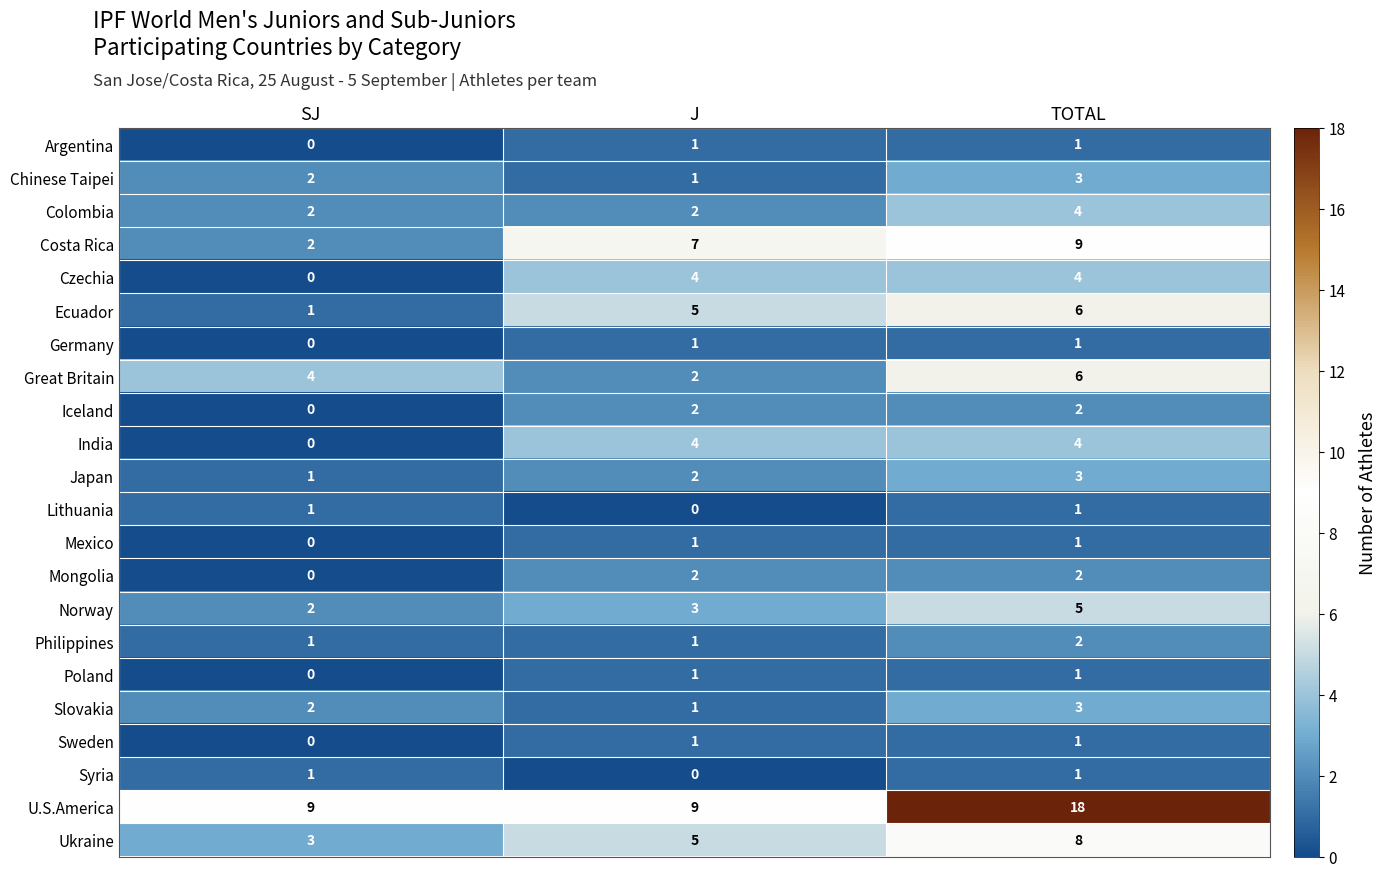

How many distinct data groups are displayed?

22